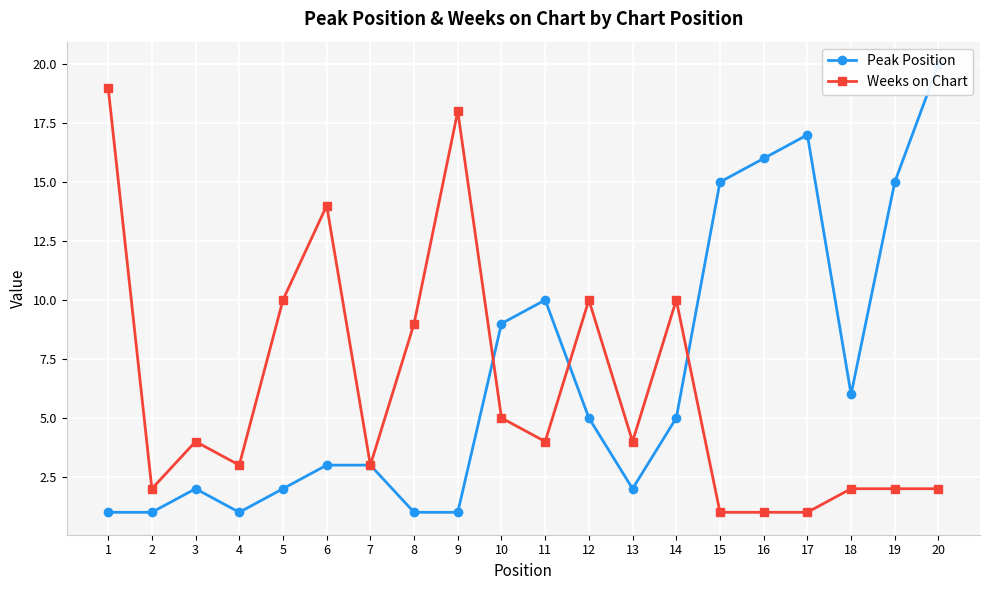

What is the minimum value for Weeks on Chart?

1